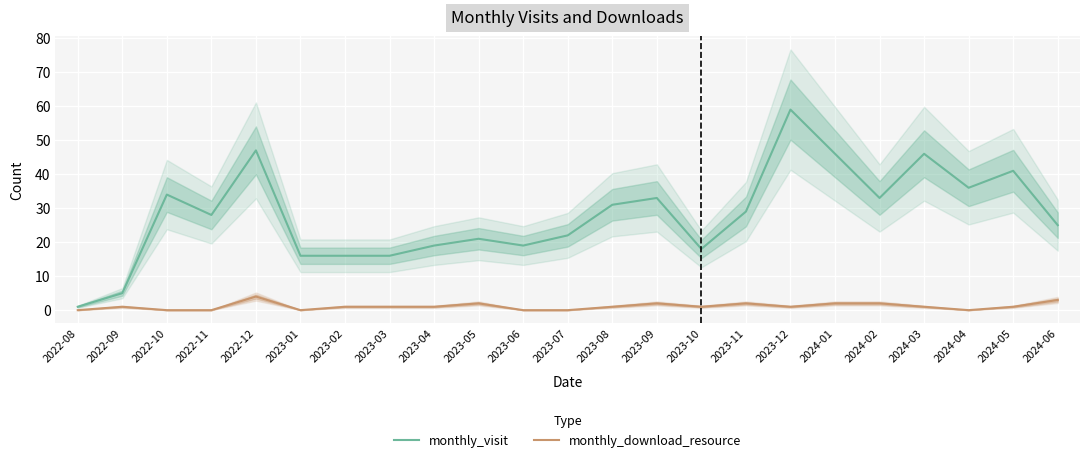

How many data points in monthly_visit are above 28?

11